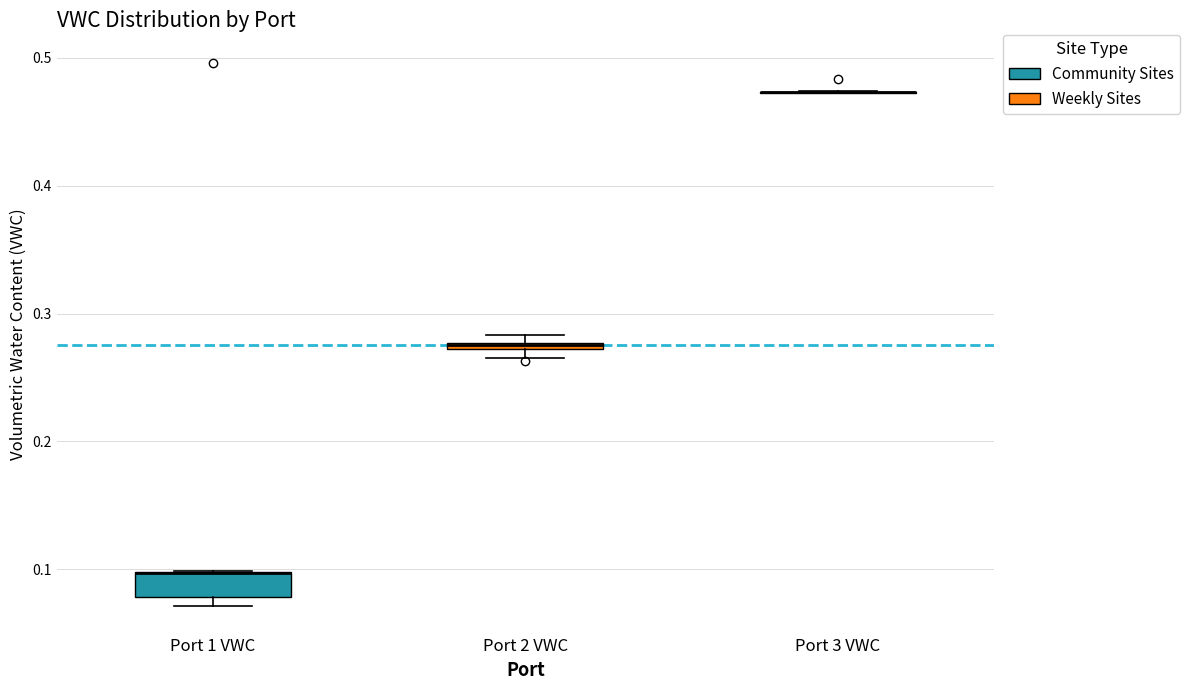

Comparing the boxes themselves (not the whiskers), which one is the tallest?

Port 1 VWC